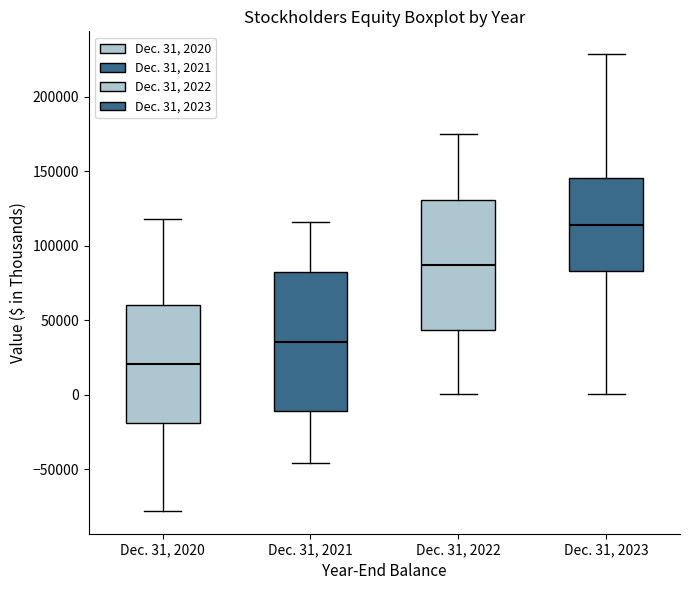

Reading left to right, transcribe this box plot: for each box, give where its median line is, the range the box spans, and where its two whiskers end, as read against the y-axis. The values are not printed on the chart, so give them approximately, as read against the axis.

Dec. 31, 2020: median 20000, box -20000 to 60000, whiskers -80000 to 120000
Dec. 31, 2021: median 35000, box -10000 to 80000, whiskers -45000 to 115000
Dec. 31, 2022: median 85000, box 45000 to 130000, whiskers 0 to 175000
Dec. 31, 2023: median 115000, box 85000 to 145000, whiskers 0 to 230000